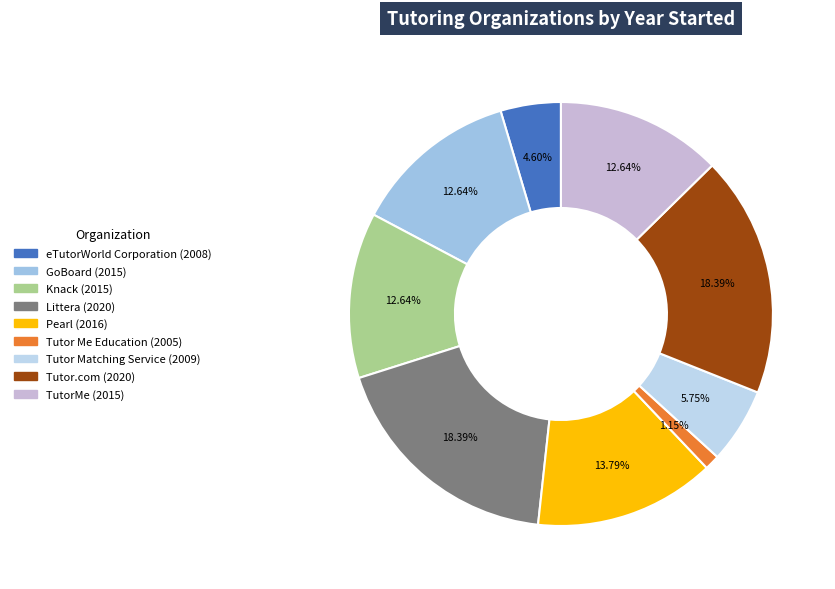

Which slice is the smallest?

Tutor Me Education